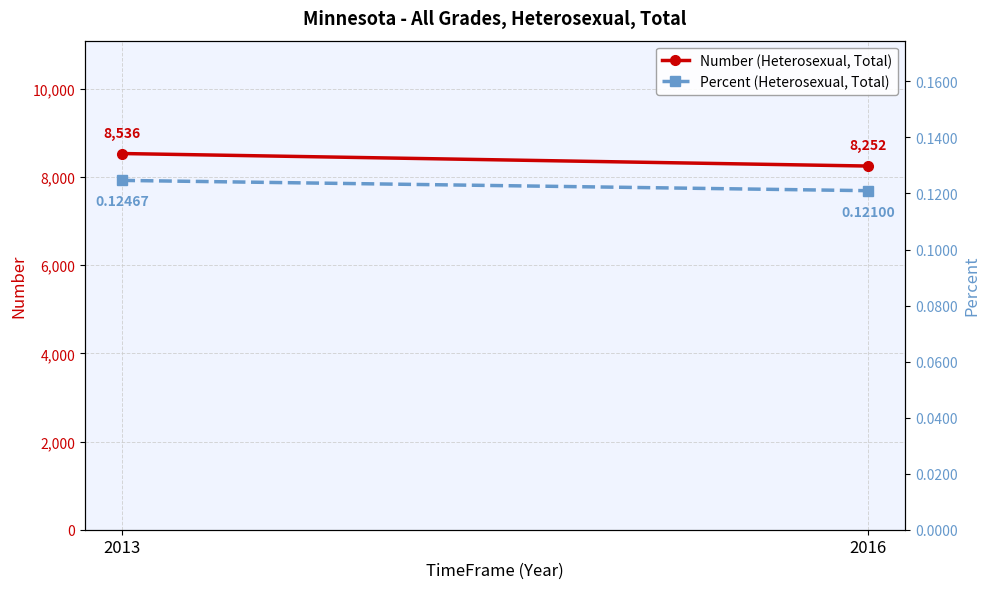

What is the average value of the Percent (Heterosexual, Total) series?

0.1